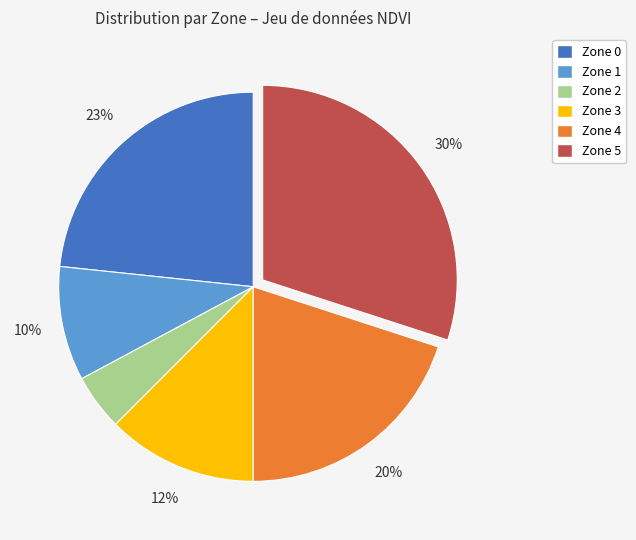

Does any single category account for the majority?

No